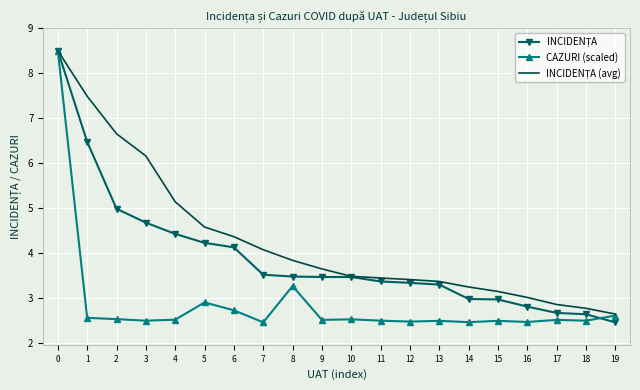

What is the total value across all series at 15?

8.6